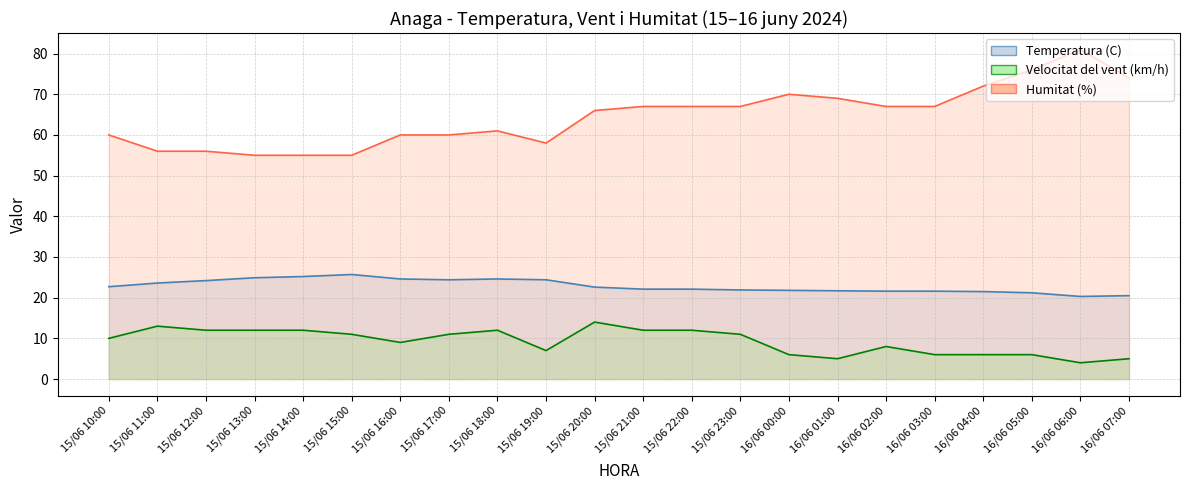

What is the total value across all series at 16/06 01:00?

95.7